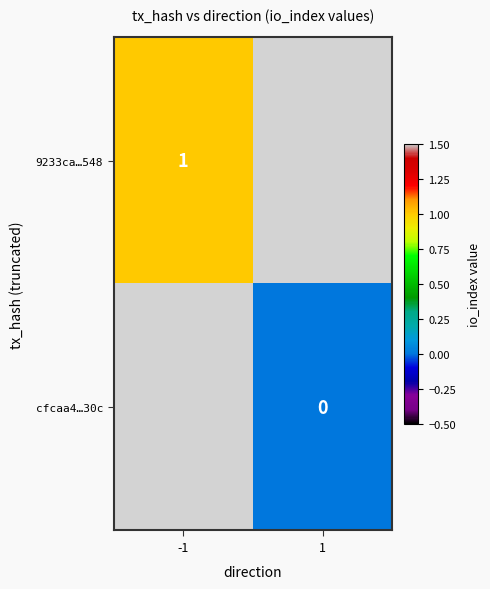

Rank the series by their average value, from highest to lowest.

9233ca…548, cfcaa4…30c